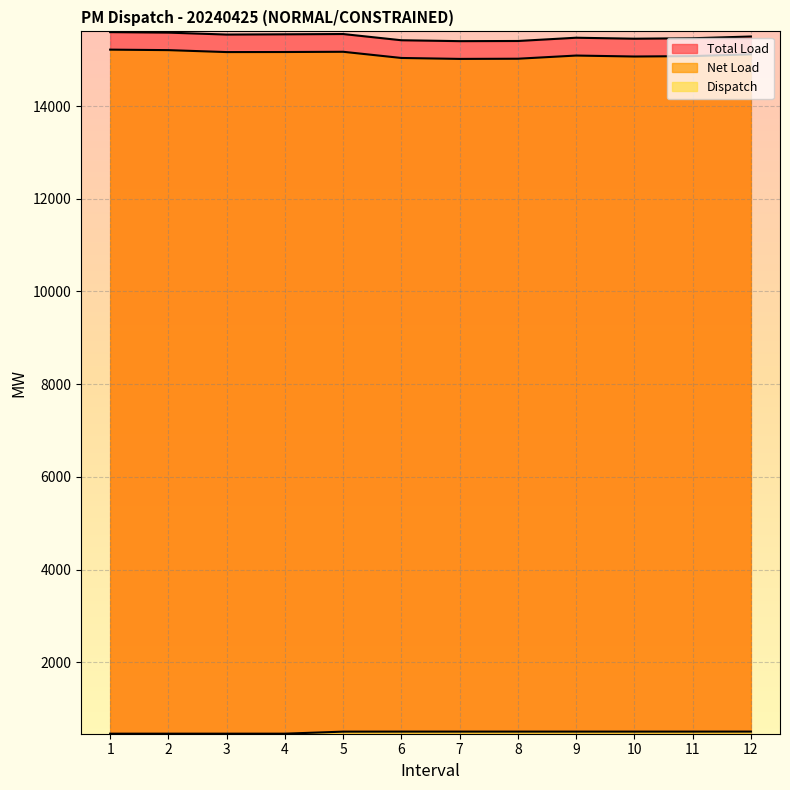

How many values in the Dispatch series are below 502?

5